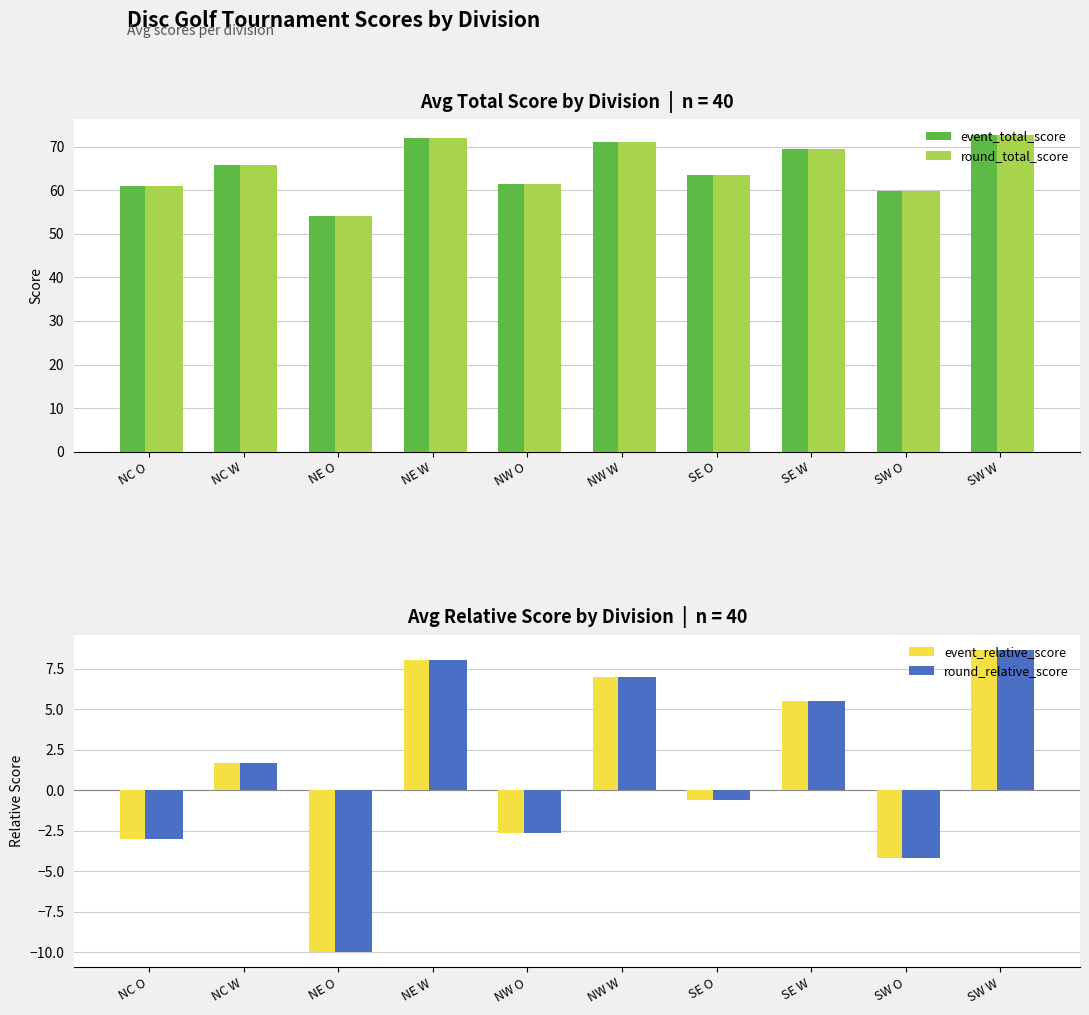

Which series has the largest range (max minus min)?

event_total_score